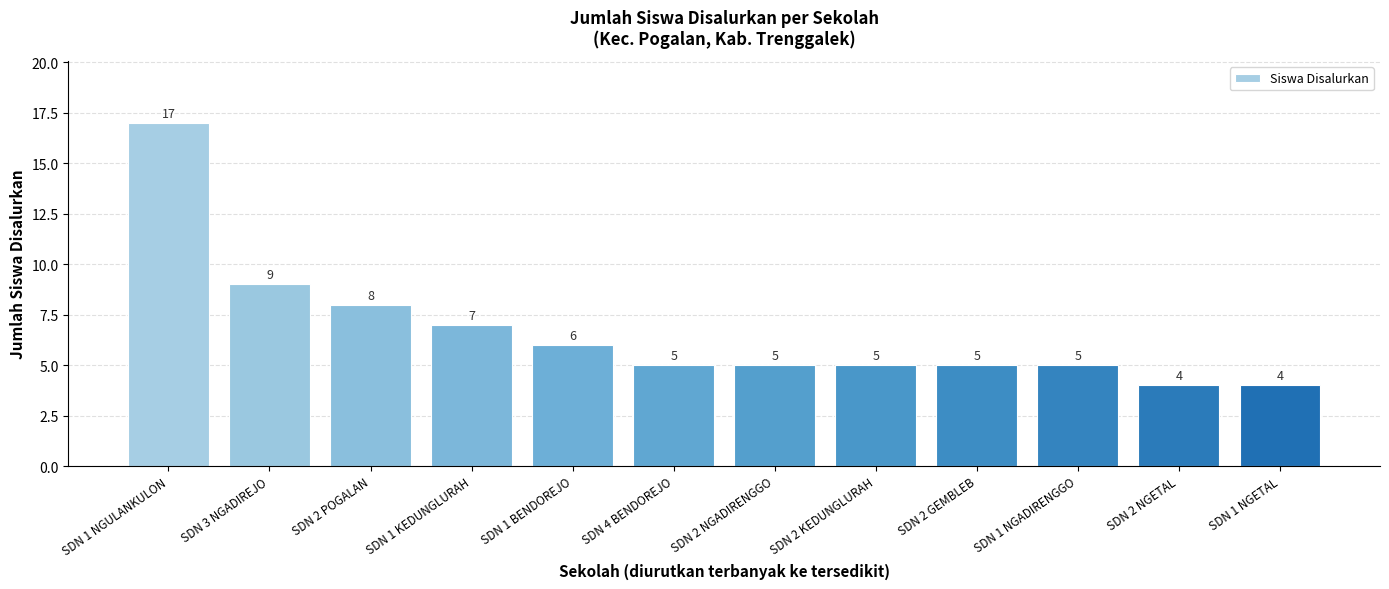

Is it true that the value at SDN 4 BENDOREJO is 5?

True